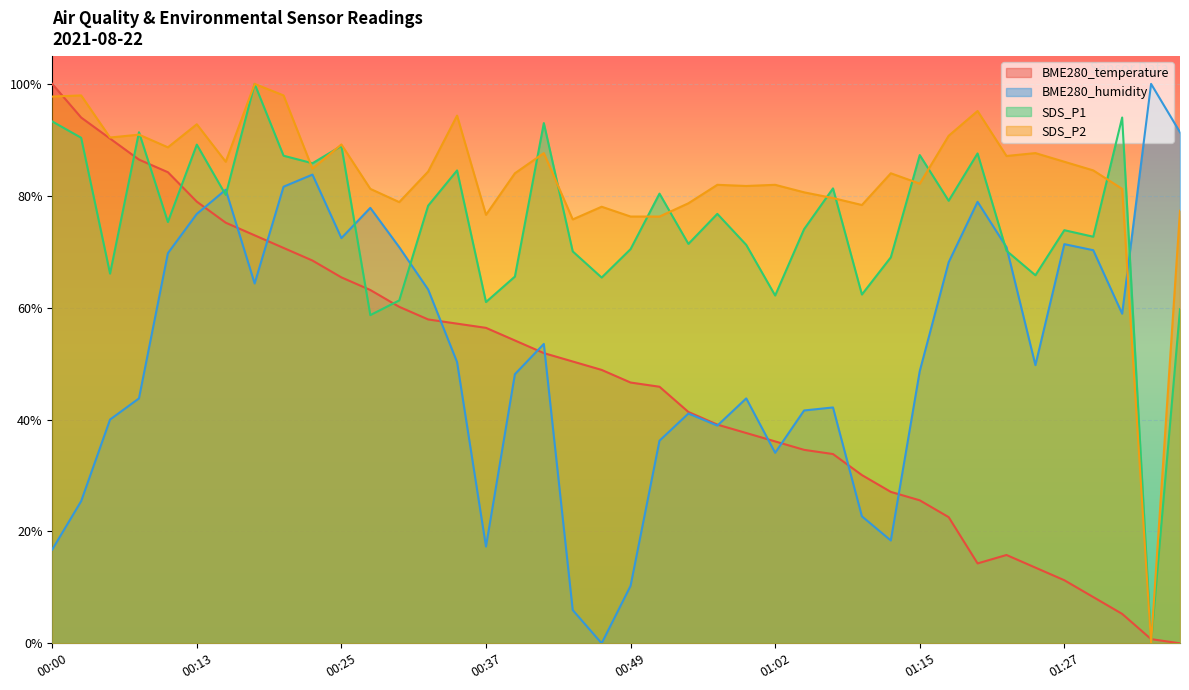

What is the label of the 5th point from the right?

01:27